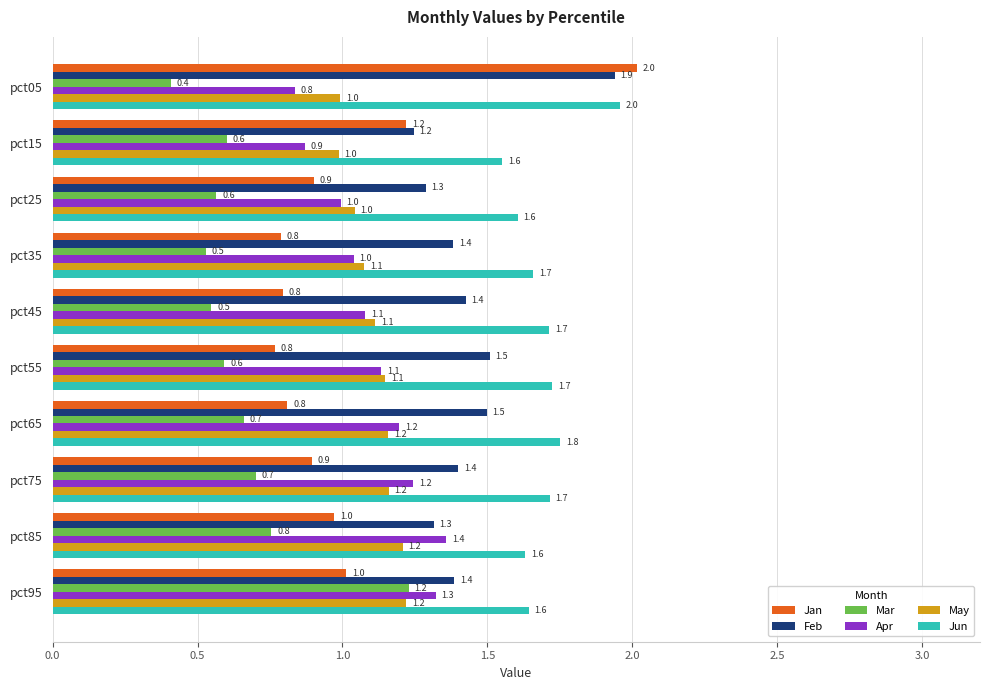

What value does the May series have at pct65?

1.2